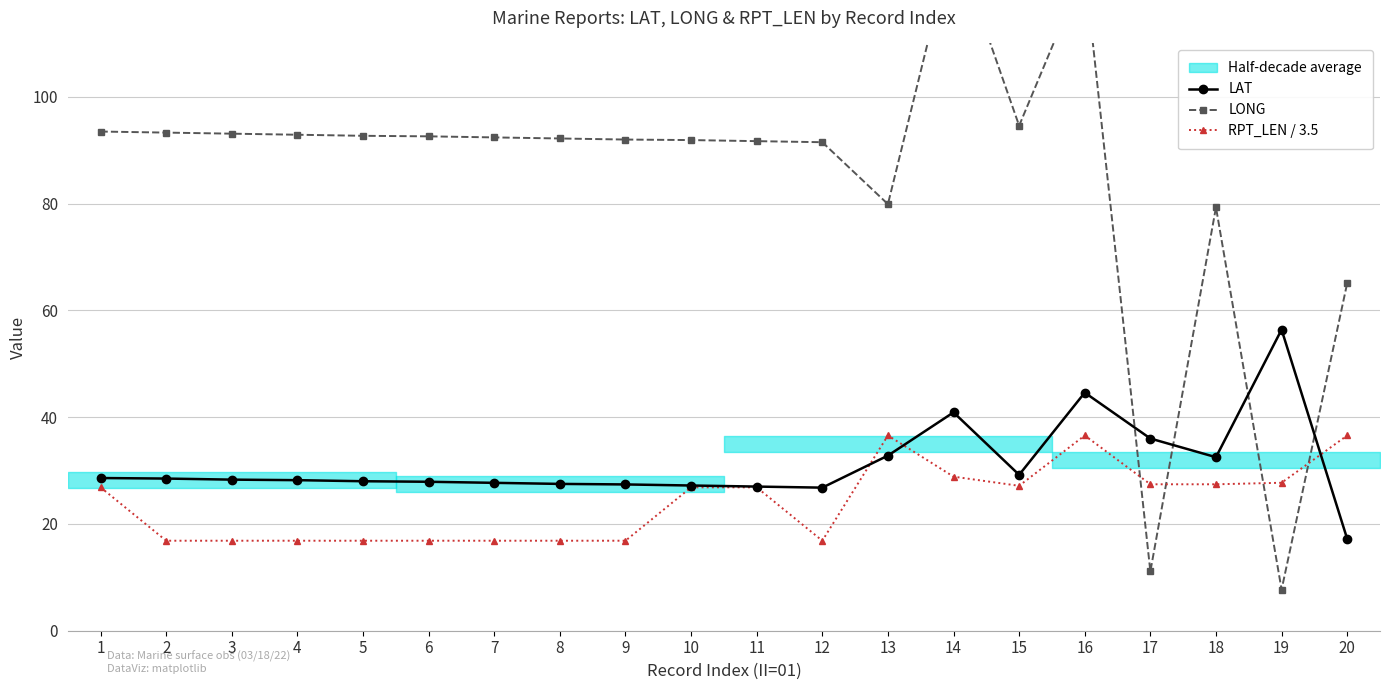

Between 2 and 19, which is larger?

19